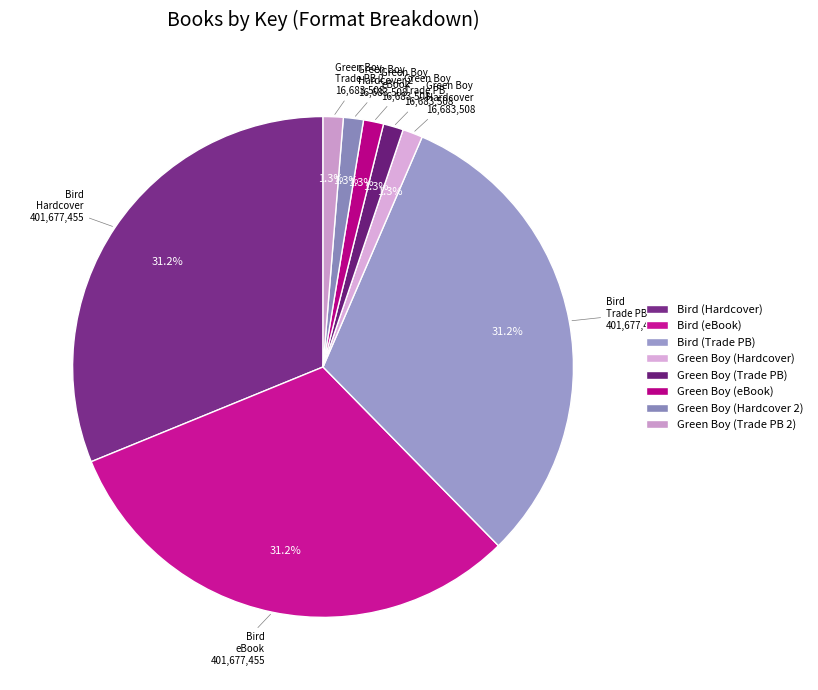

Count the number of slices in the pie.

8